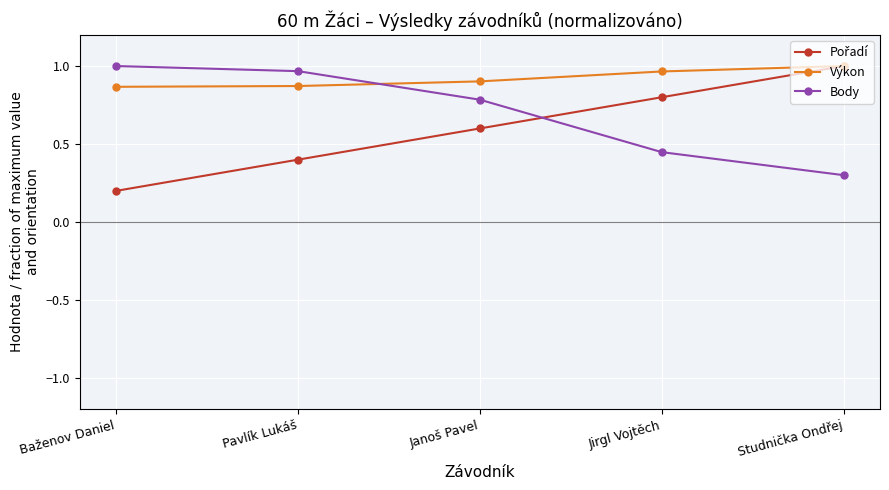

What position from the right is Jirgl Vojtěch?

2